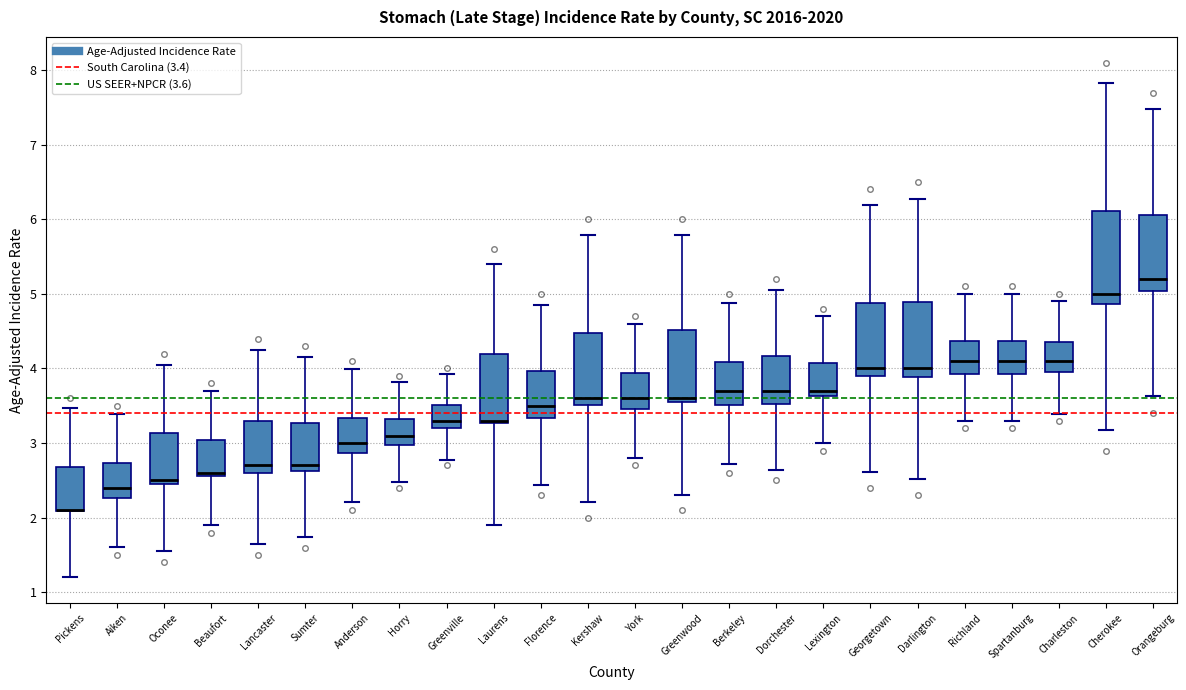

Where does the median line of the box for Darlington sit on the y-axis? The values are not printed on the chart, so give them approximately, as read against the axis.

4.0